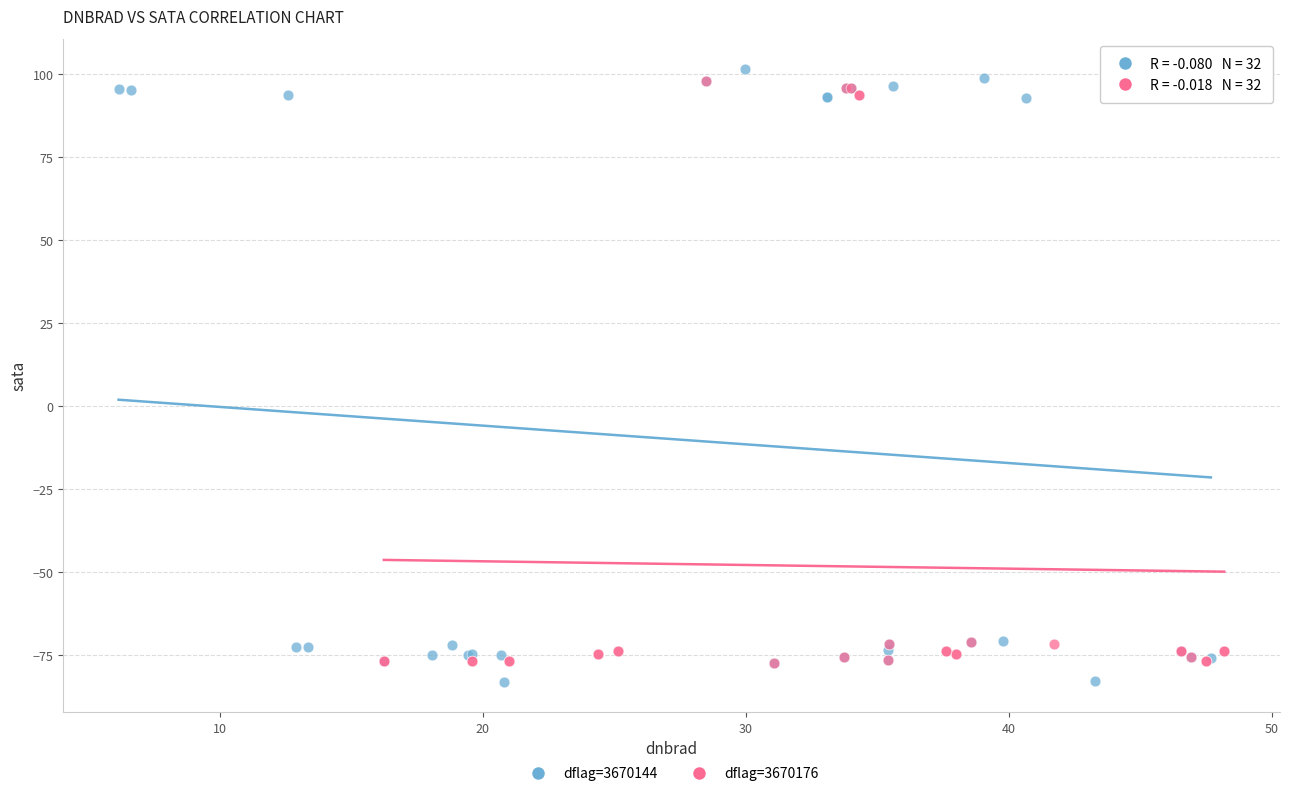

Which series has the largest Y range (max minus min)?

dflag=3670144